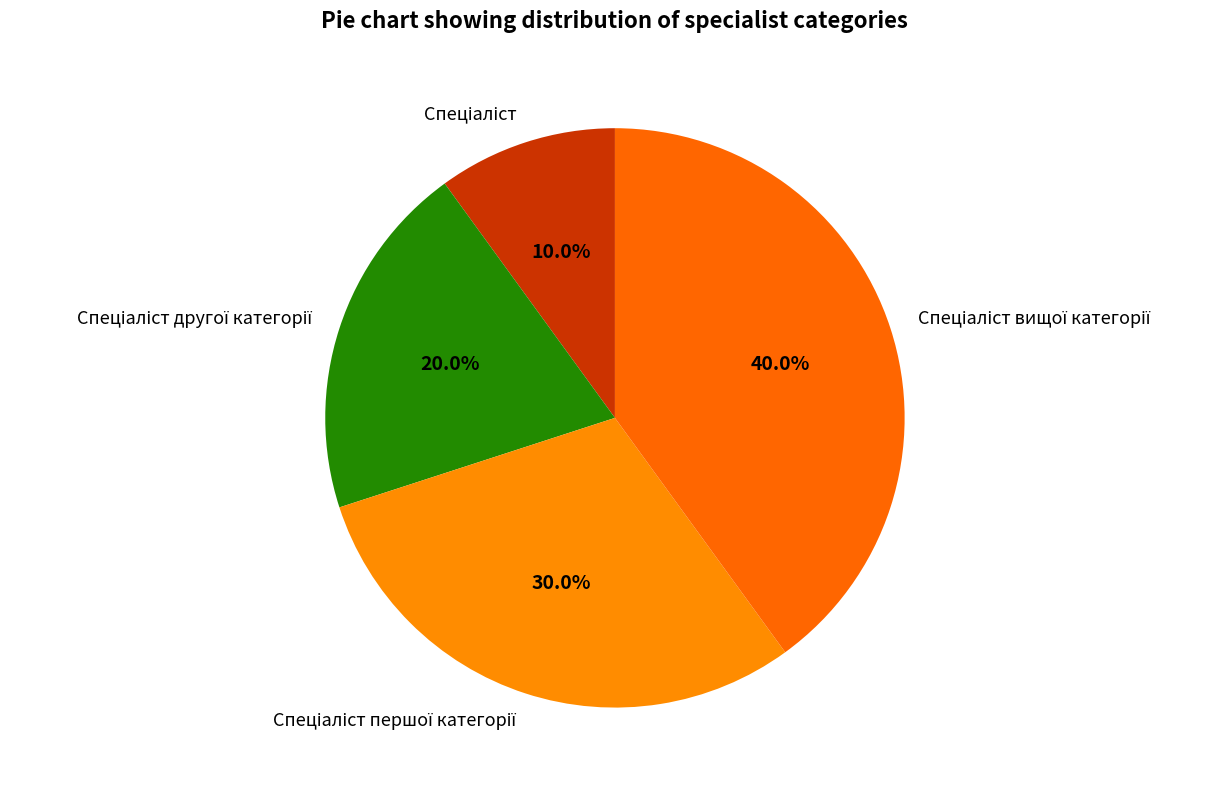

Does any single category account for the majority?

No